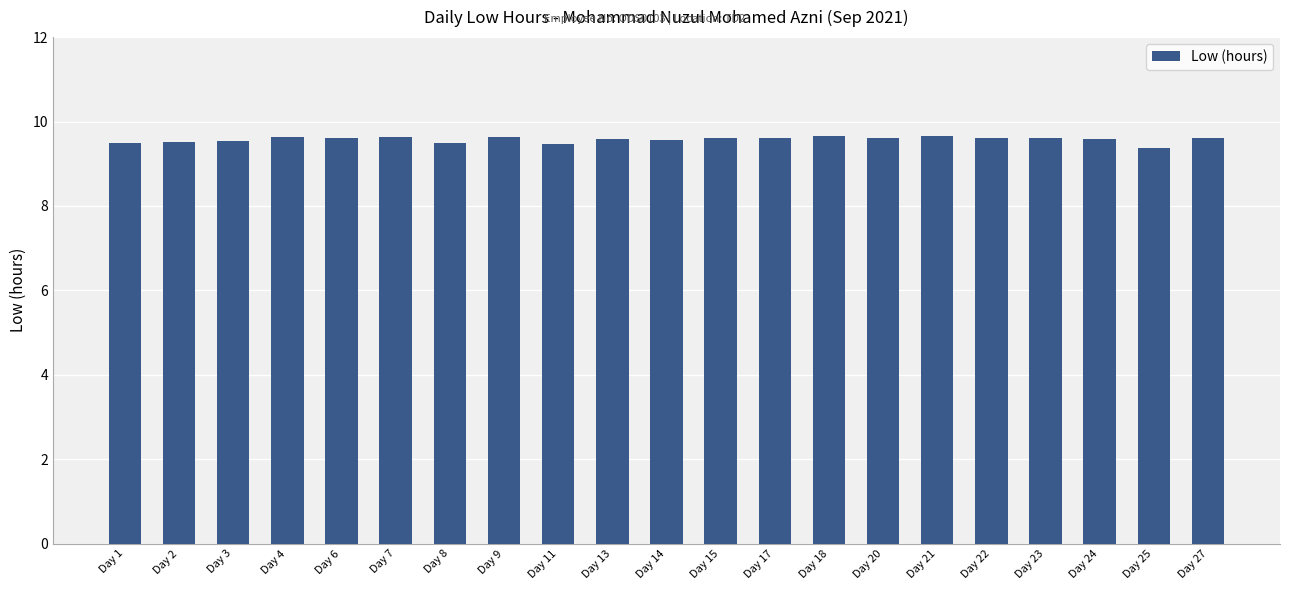

How many values are between 9 and 10?

21